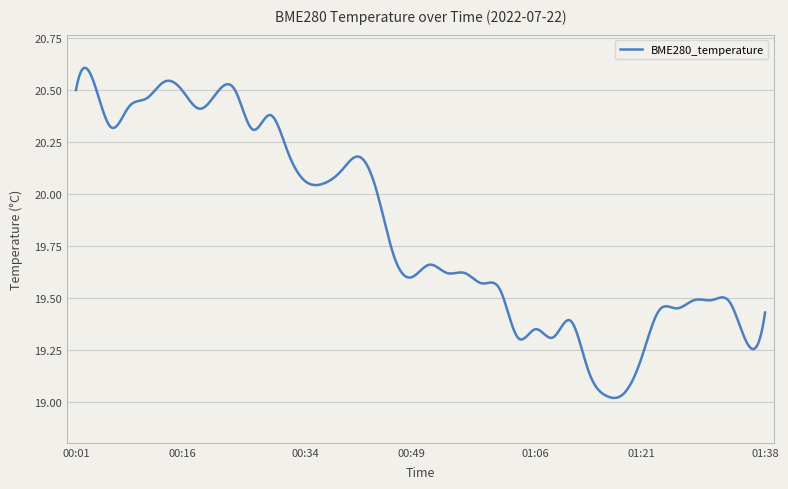

True or false: there are more than 1 points higher than both neighbors.

True